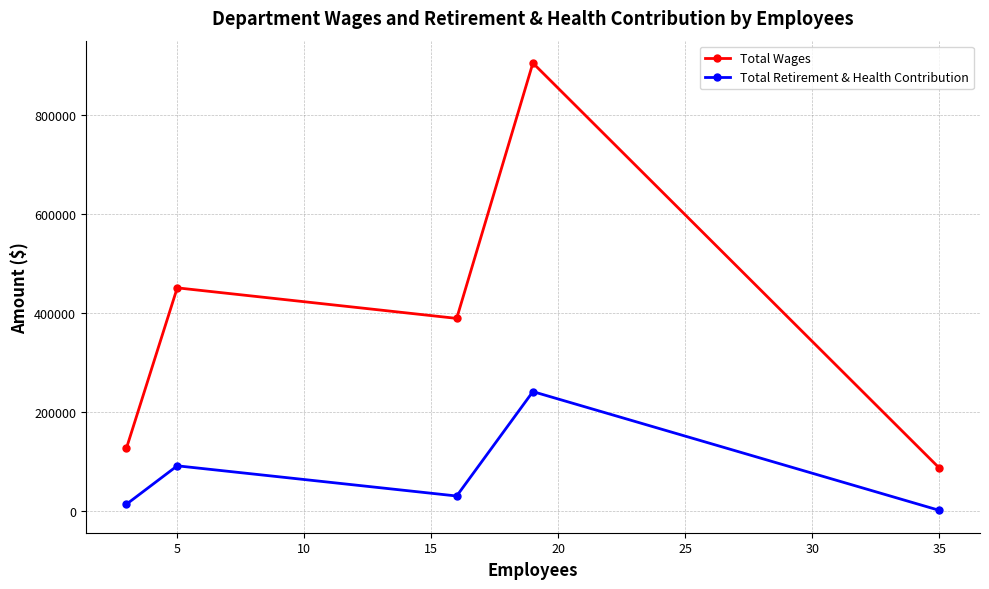

What is the lowest value of the Total Wages series?

85738